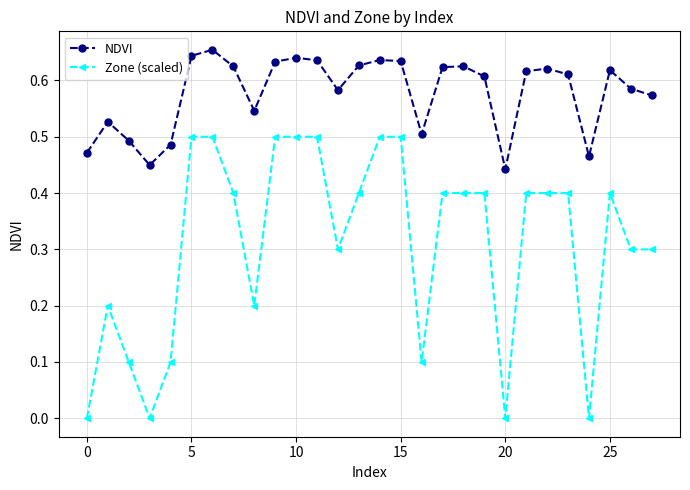

What is the sum of all Zone (scaled) values?

8.7